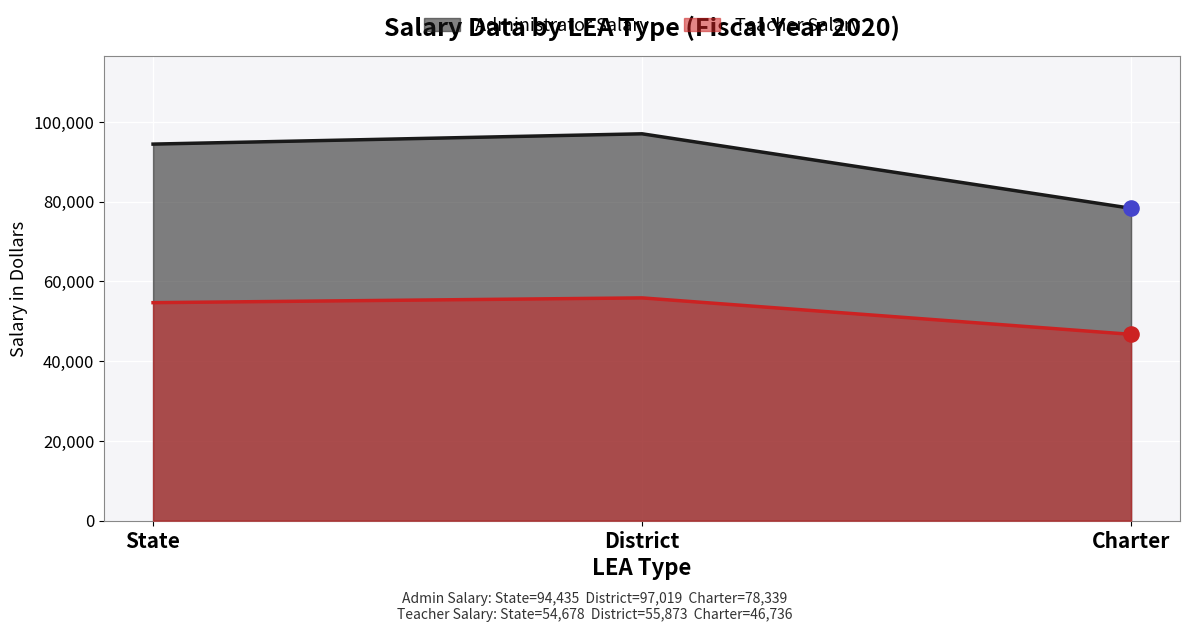

Which series has the largest Y range (max minus min)?

Administrator Salary